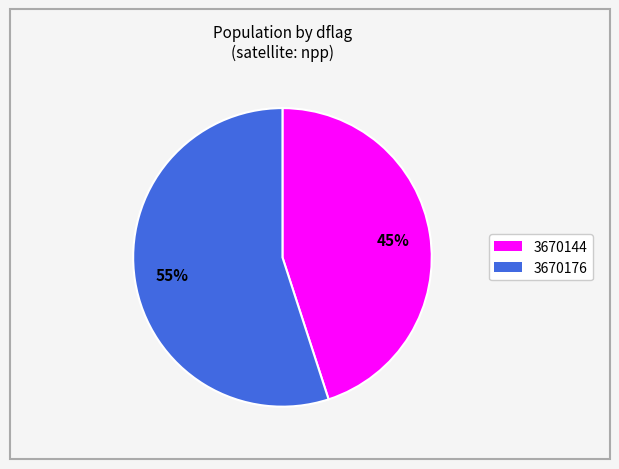

Which slice is the smallest?

3670144